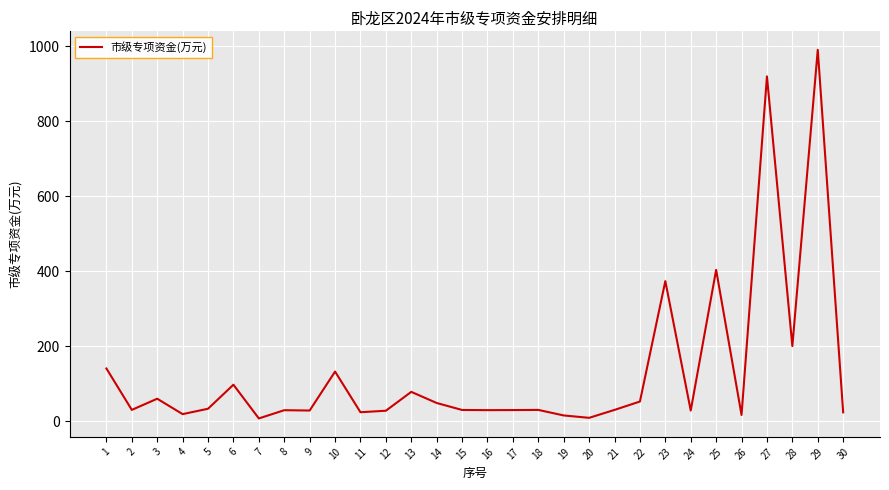

What is the change in value from 2 to 28?

+170.0